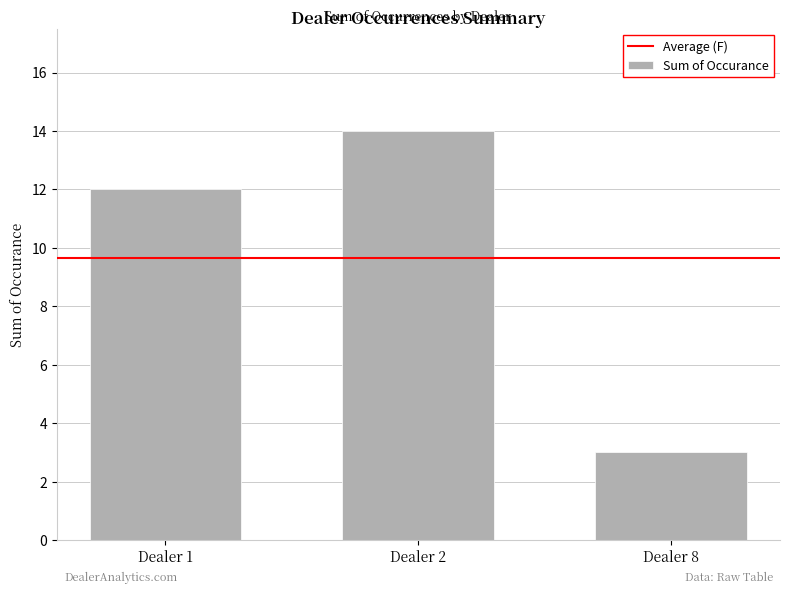

What is the greatest value displayed?

14